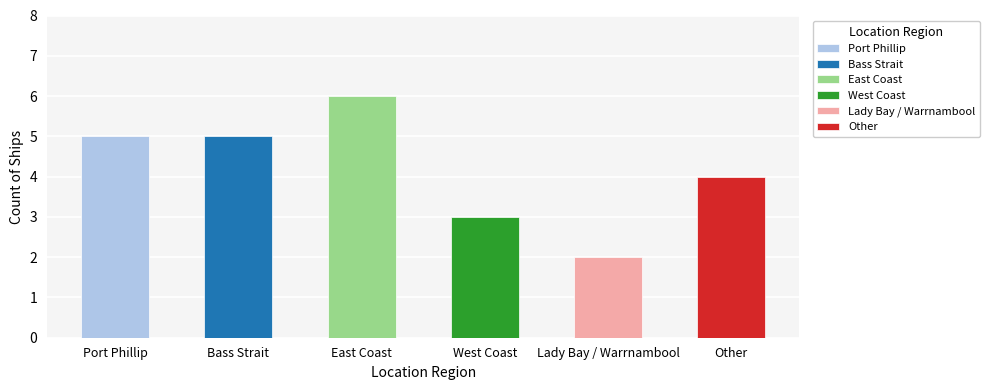

Reading right to left, what are all the values shown in this chart?

Other=4	Lady Bay / Warrnambool=2	West Coast=3	East Coast=6	Bass Strait=5	Port Phillip=5